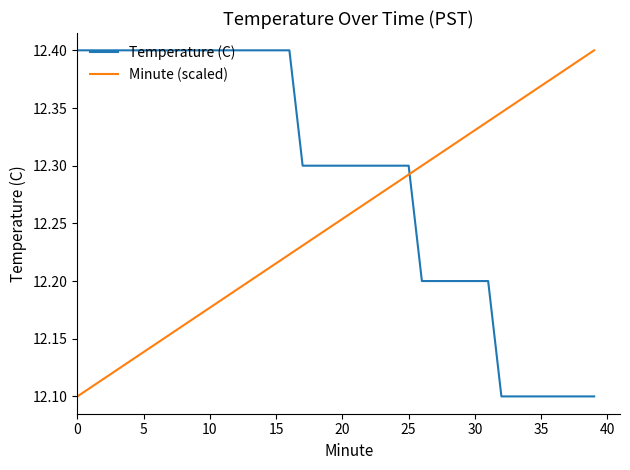

Which series has the largest total across all categories?

Temperature (C)